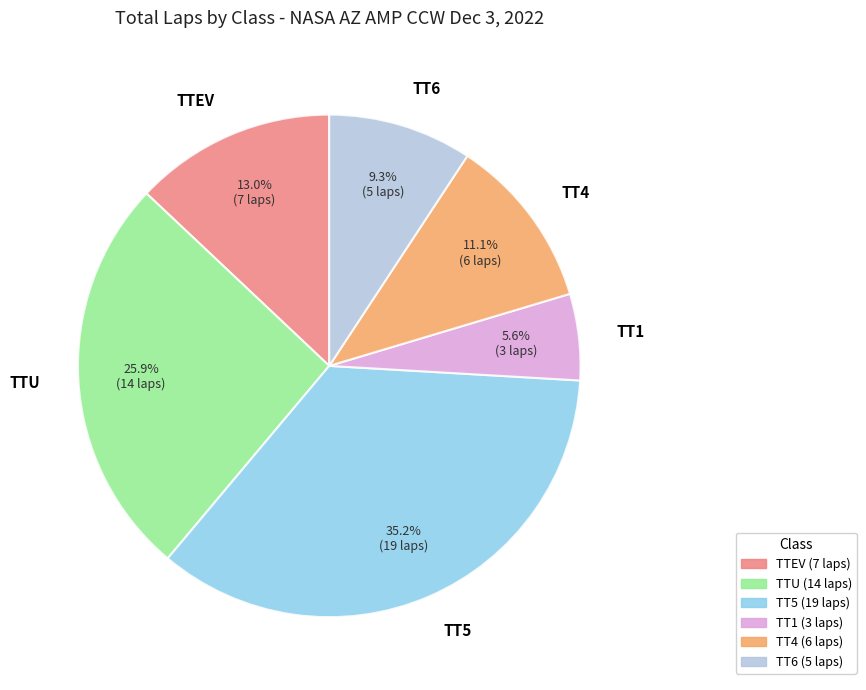

Rank the categories by value from lowest to highest.

TT1, TT6, TT4, TTEV, TTU, TT5